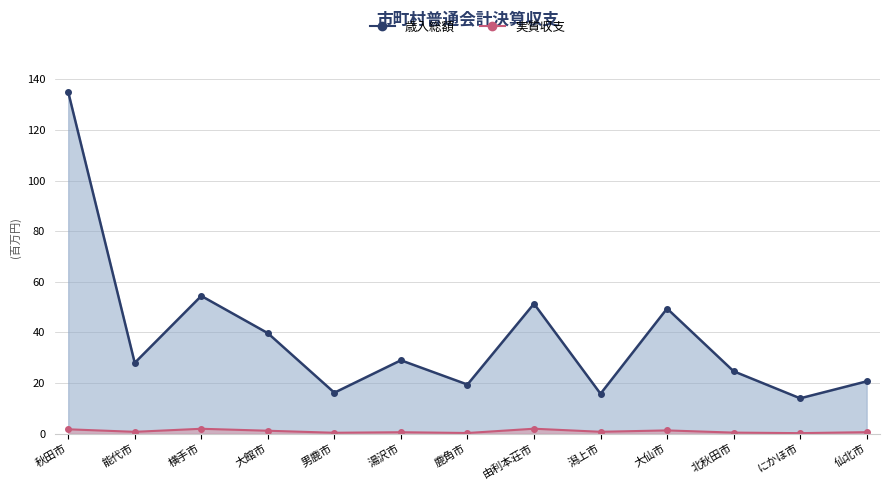

What is the label of the 12th point from the left?

にかほ市